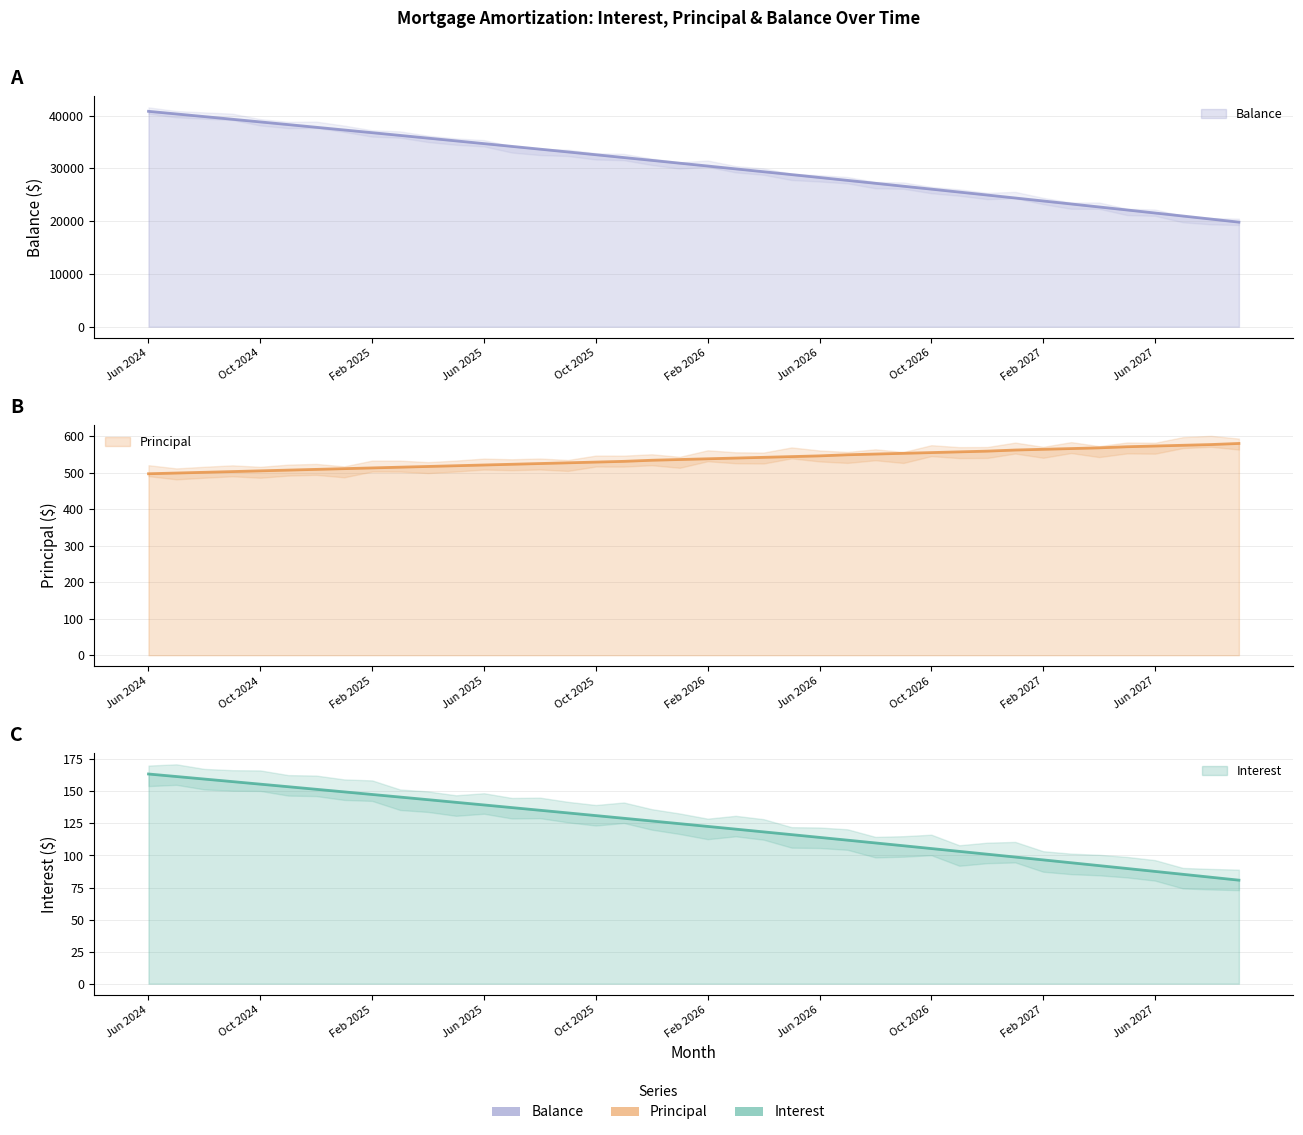

True or false: Principal has more than 1 interior local peaks.

False